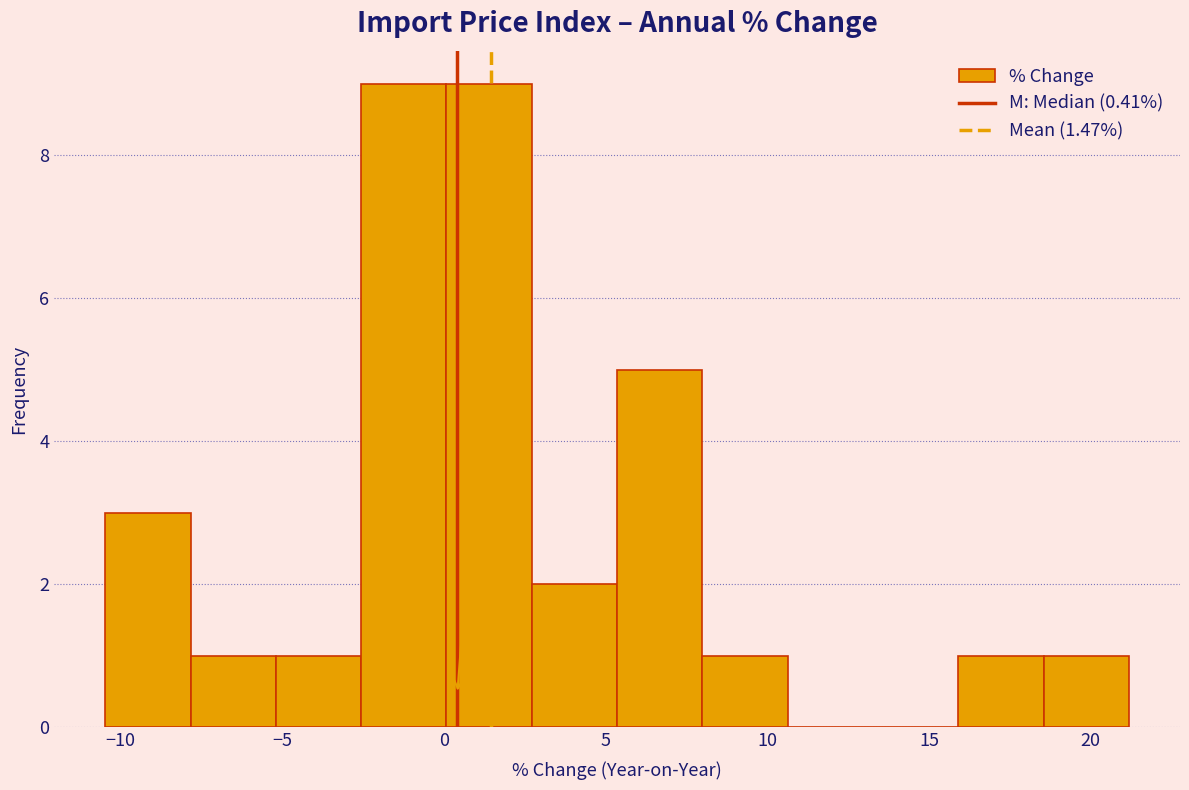

How tall is the bar that spans -10.5 to -8.0 on the x-axis? Neither the bar edges nor the heights are printed on the chart, so give them approximately, as read against the axes.

3